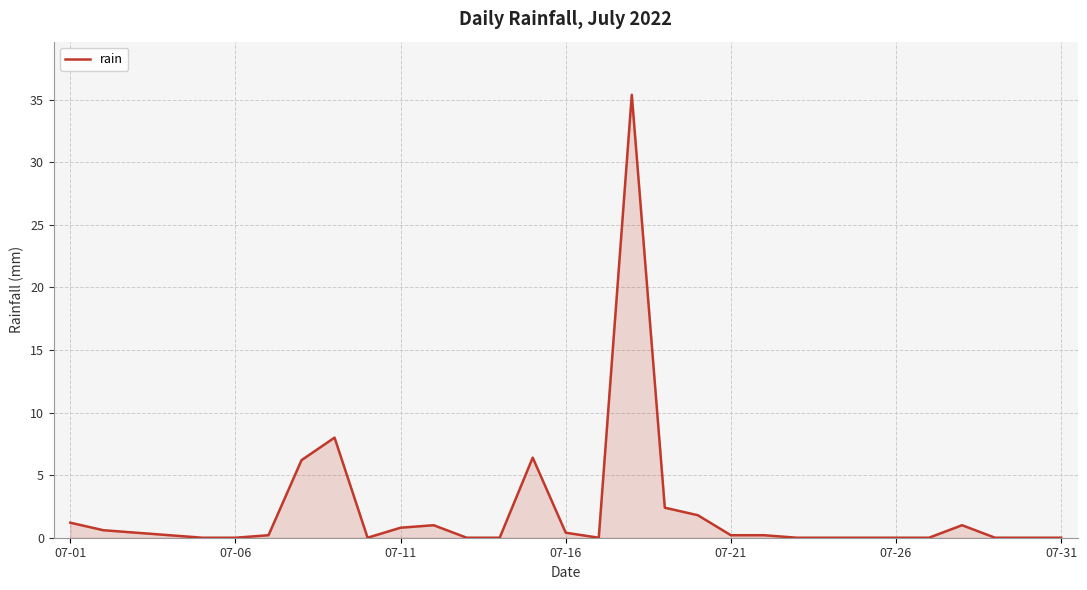

What is the difference between the maximum and minimum values?

35.4